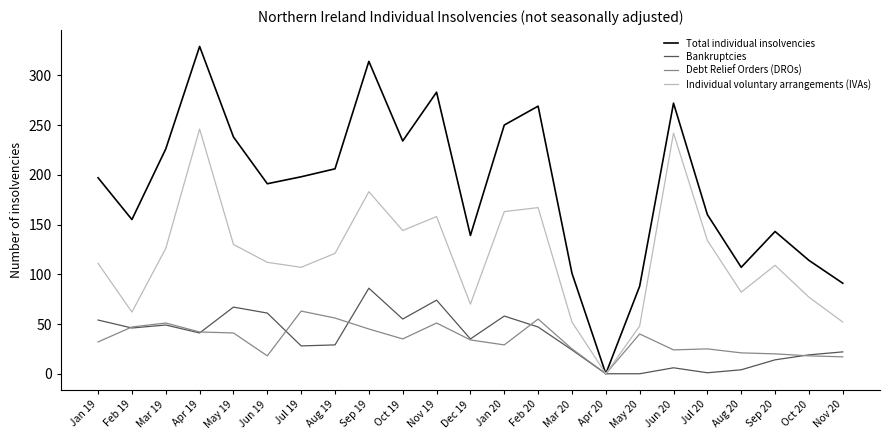

What is the greatest value displayed?

329